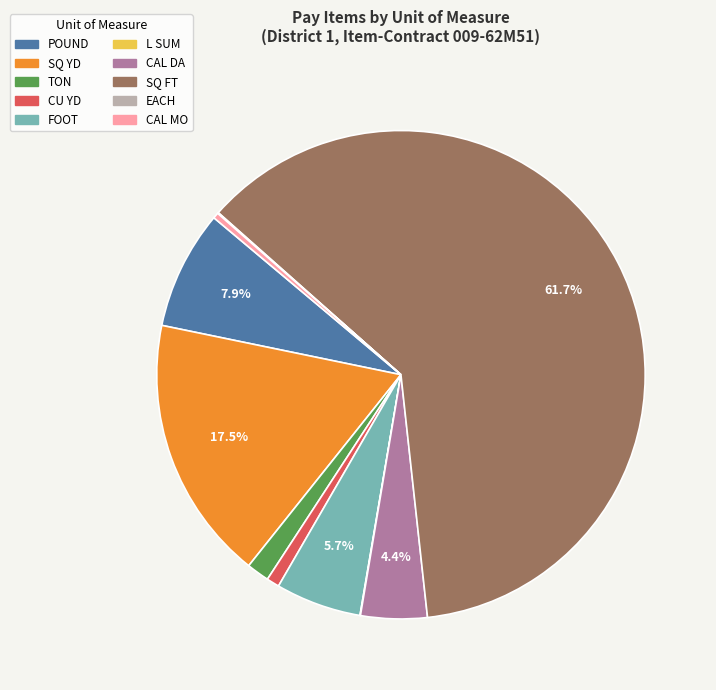

To the nearest percent, what is the difference between the largest and smallest slice percentages?

62%